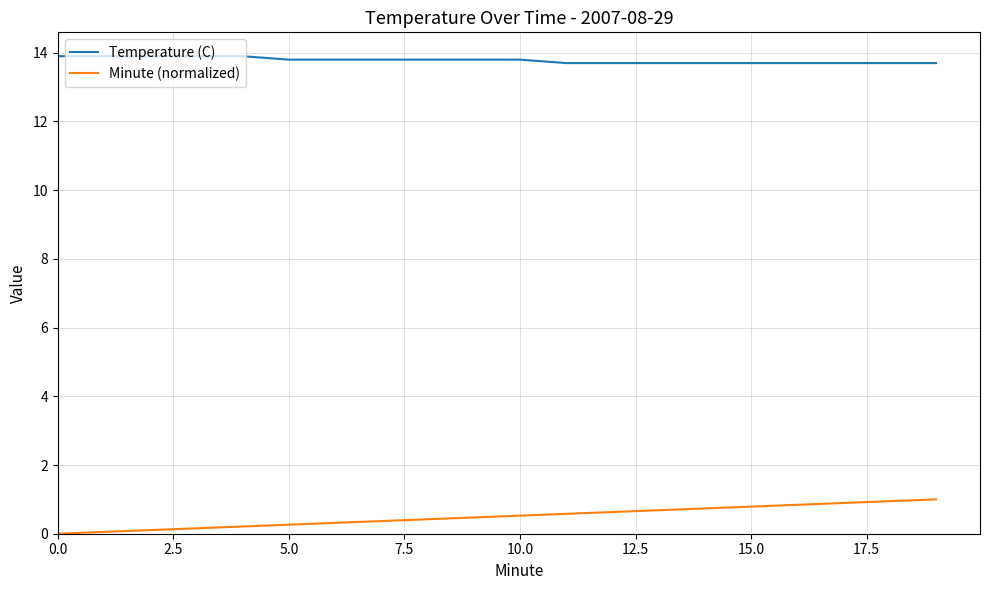

Rank the series by their maximum value, from lowest to highest.

Minute (normalized), Temperature (C)